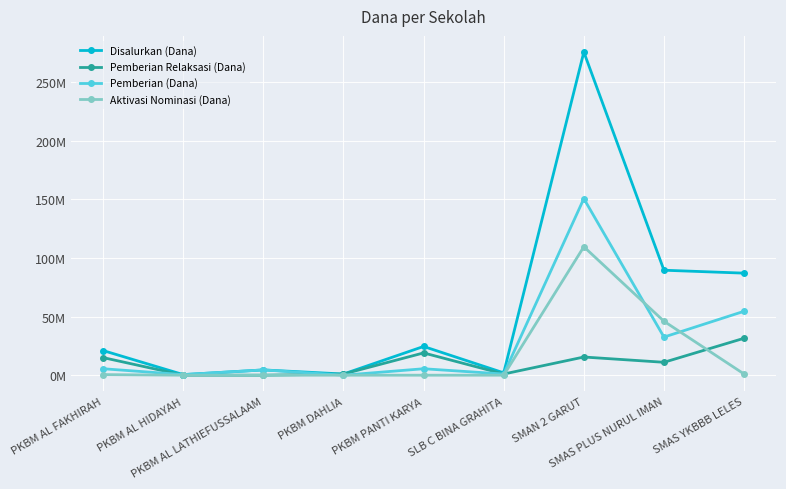

List the labels in order of Pemberian Relaksasi (Dana) value, largest first.

SMAS YKBBB LELES, PKBM PANTI KARYA, SMAN 2 GARUT, PKBM AL FAKHIRAH, SMAS PLUS NURUL IMAN, PKBM DAHLIA, SLB C BINA GRAHITA, PKBM AL HIDAYAH, PKBM AL LATHIEFUSSALAAM